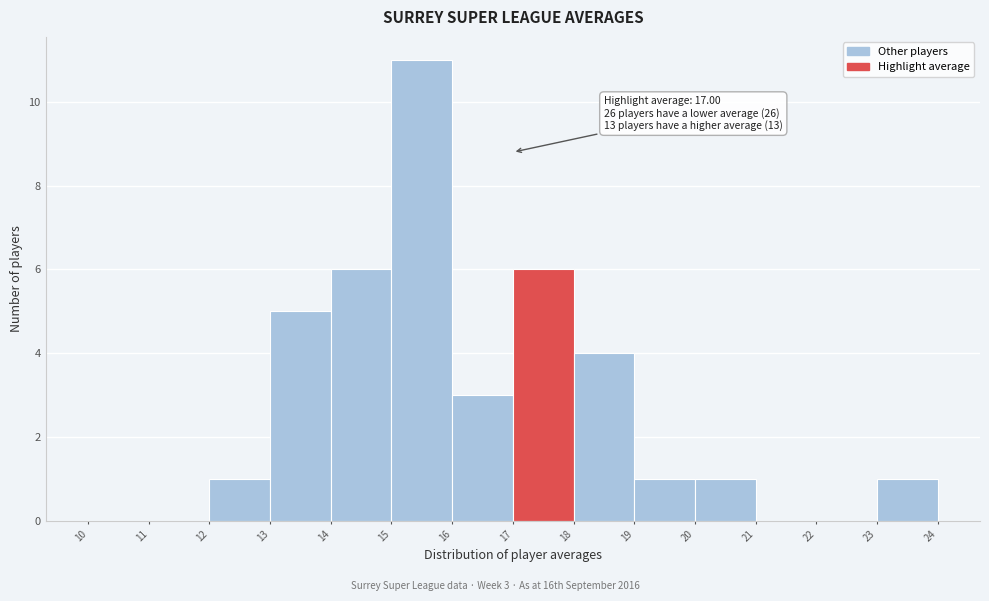

Which range on the x-axis has the tallest bar?

15 to 16